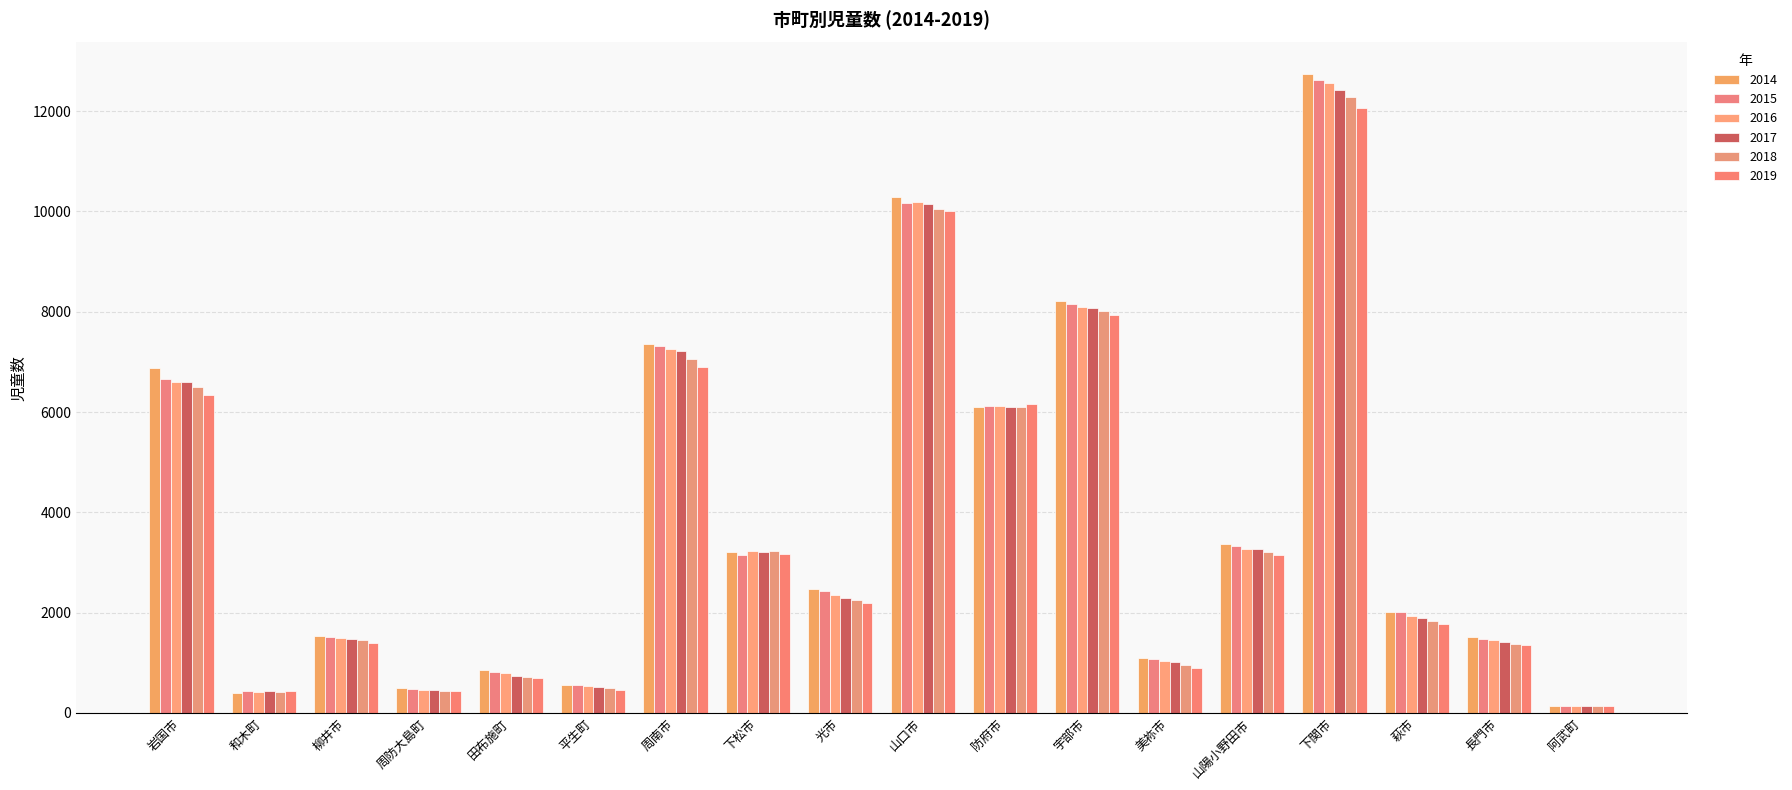

How many data points in 2015 are less than 2431?

9